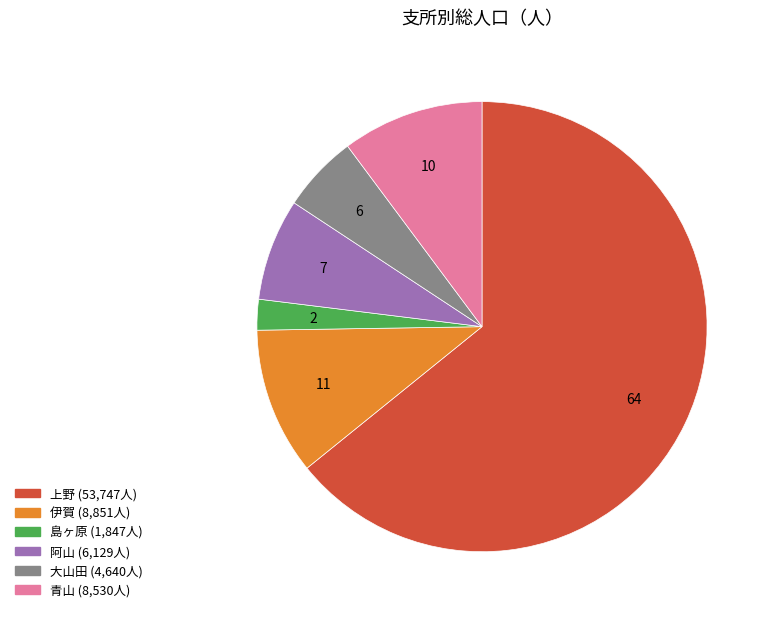

Which slice is the largest?

上野